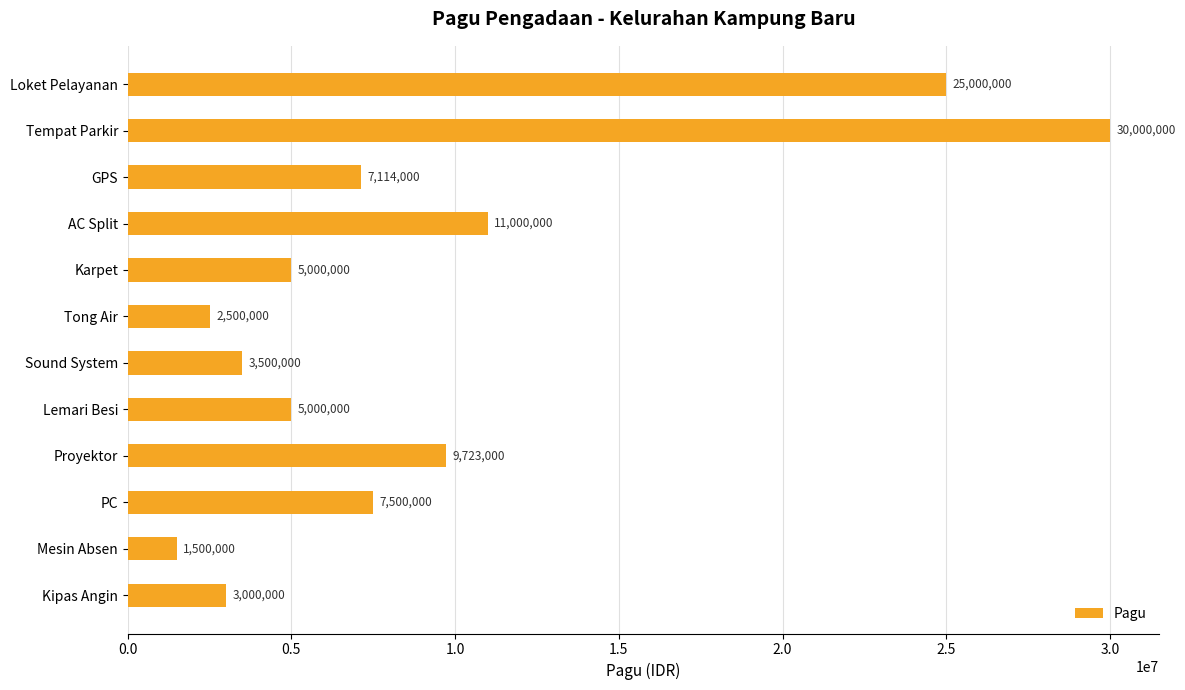

Reading bottom to top, list all the values displayed in this chart.

Kipas Angin=3000000	Mesin Absen=1500000	PC=7500000	Proyektor=9723000	Lemari Besi=5000000	Sound System=3500000	Tong Air=2500000	Karpet=5000000	AC Split=11000000	GPS=7114000	Tempat Parkir=30000000	Loket Pelayanan=25000000